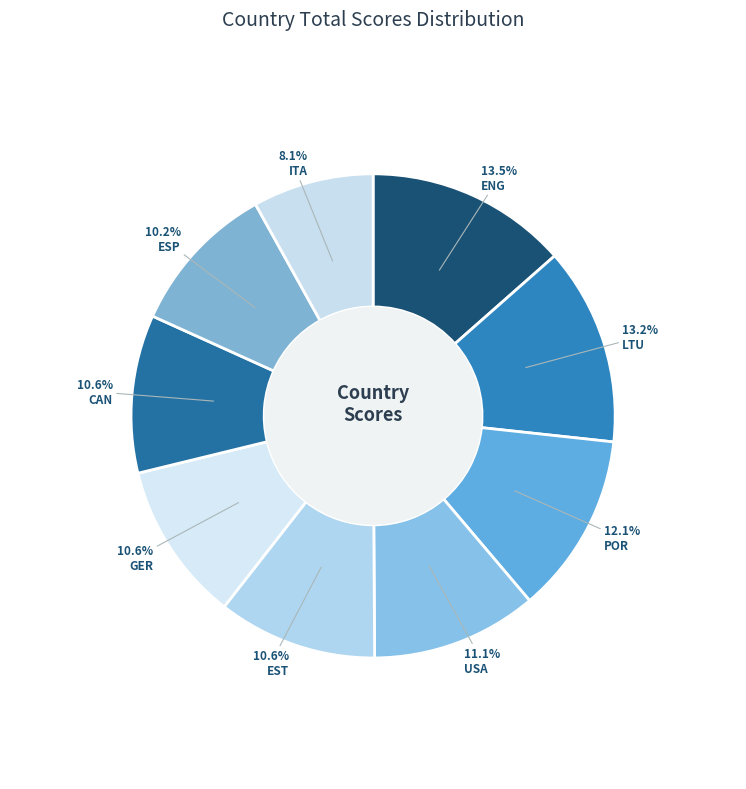

To the nearest percent, what percentage of the pie is USA?

11%